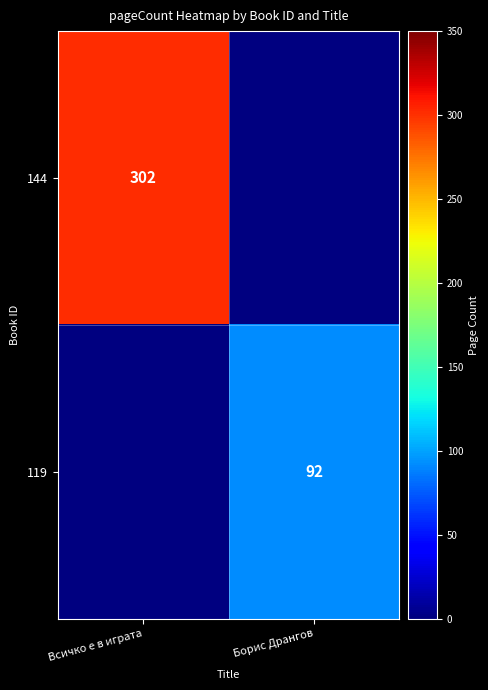

Is it true that 119 equals 51 at Борис Дрангов?

False